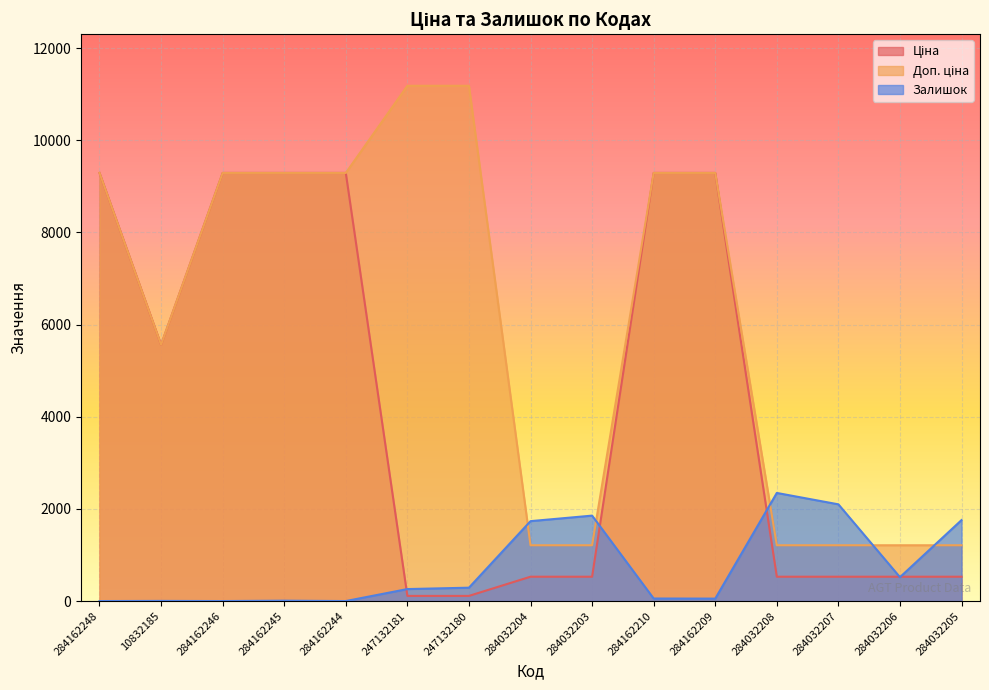

List the series in order of their overall mean, highest first.

Доп. ціна, Ціна, Залишок